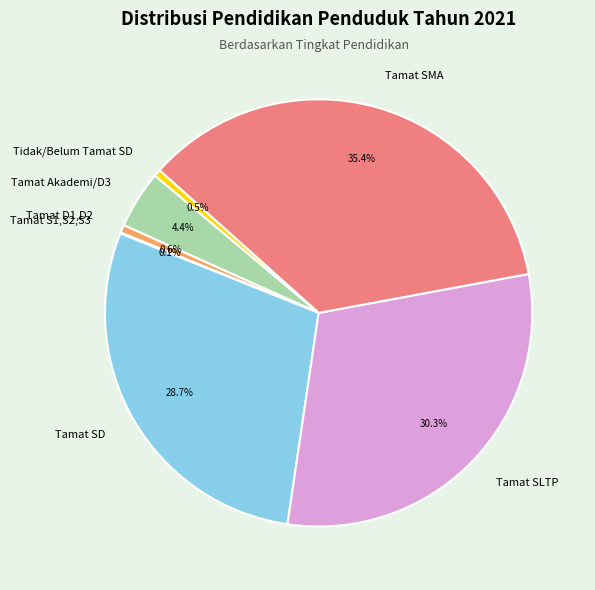

Is it true that Tamat SD is 17% of the pie?

False